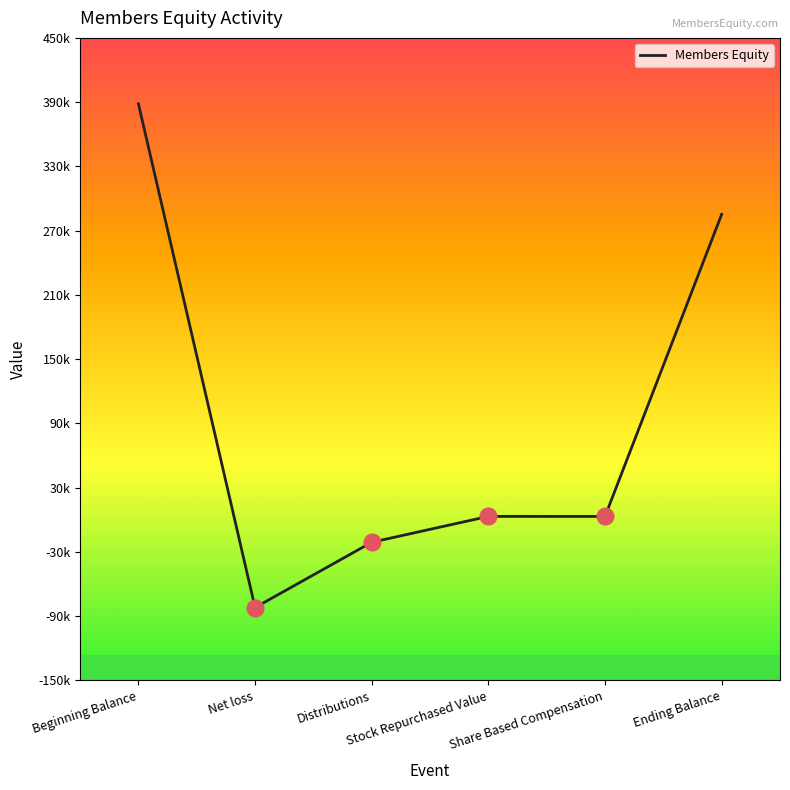

At which category does the data reach its first local valley?

Net loss